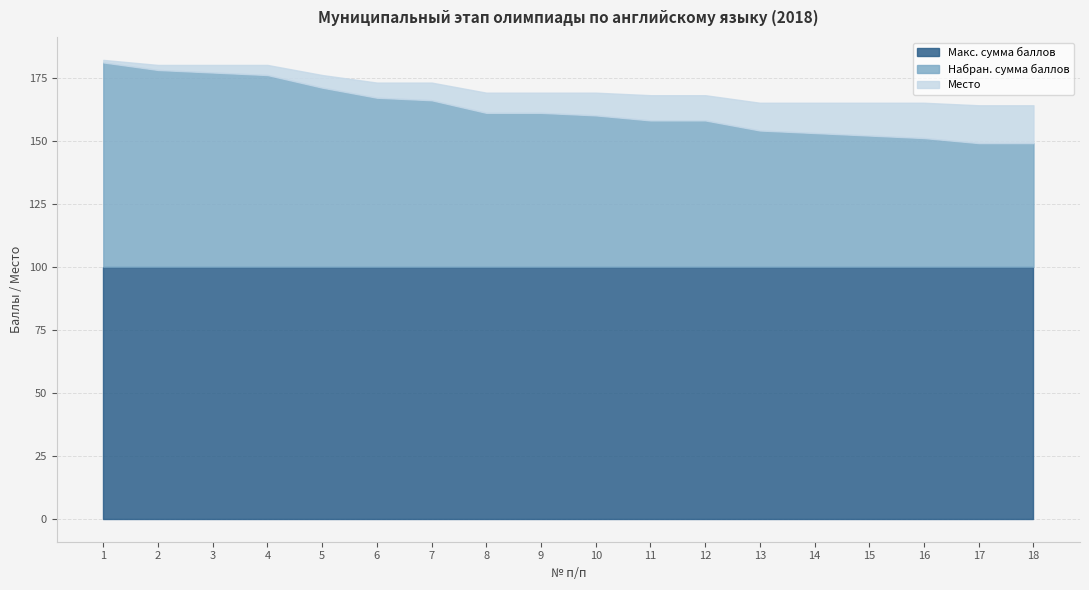

True or false: Набран. сумма баллов has more than 2 interior local peaks.

False